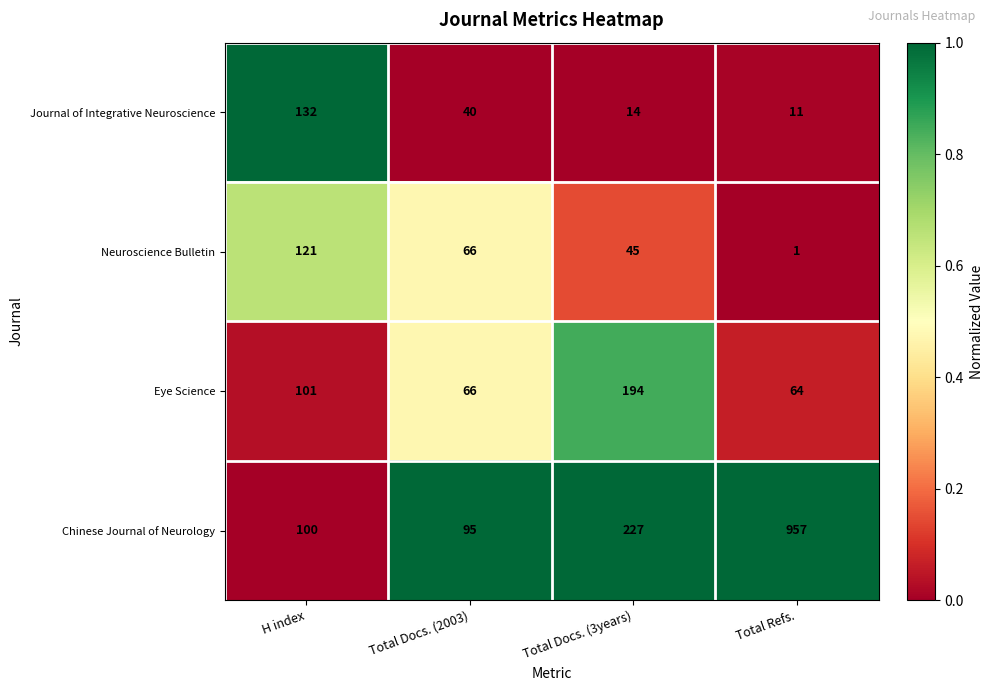

What is the average value of the Eye Science series?

106